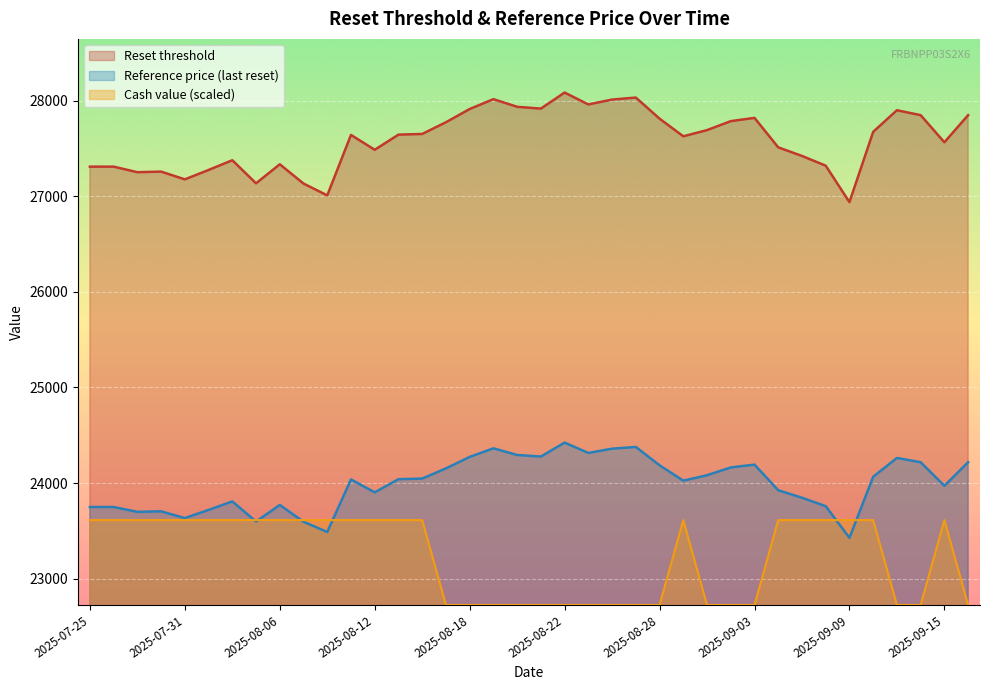

True or false: Reference price (last reset) and Reset threshold cross at least once.

False